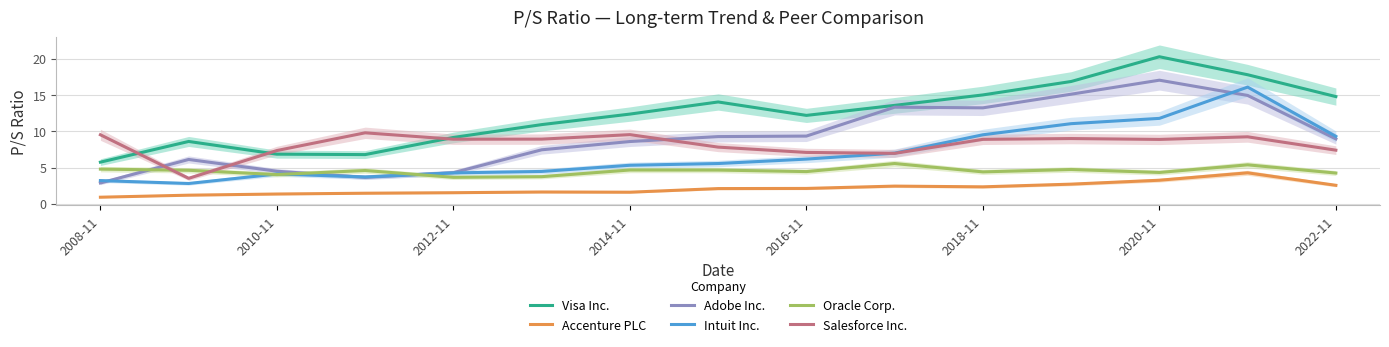

Is it true that Oracle Corp. equals 1.7 at 2016-11?

False